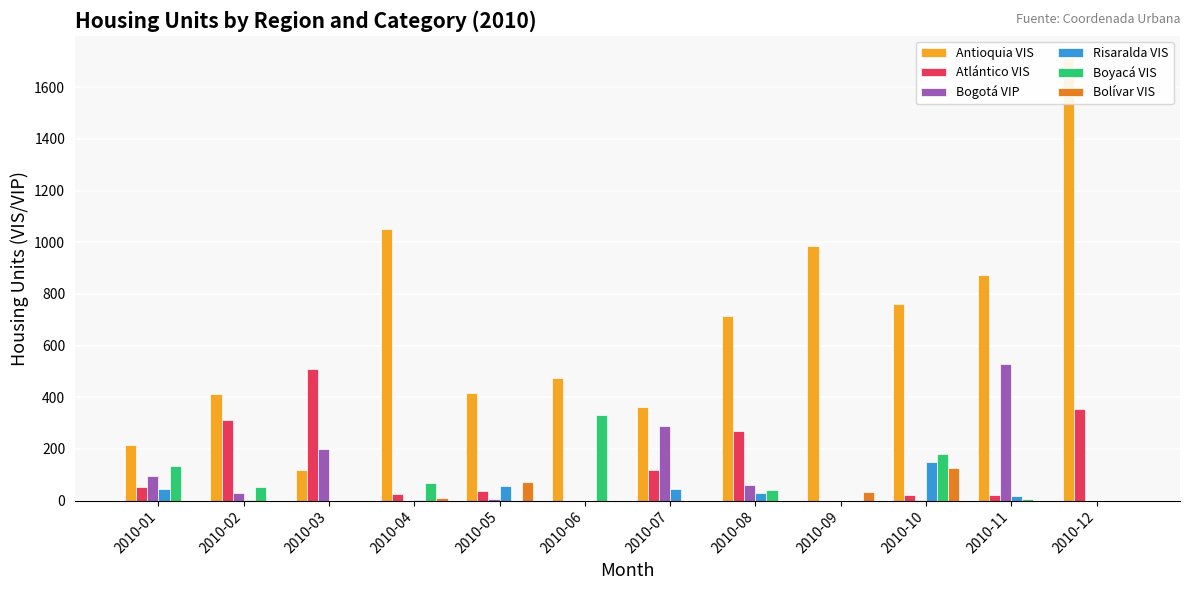

How many bars are there in each group?

6